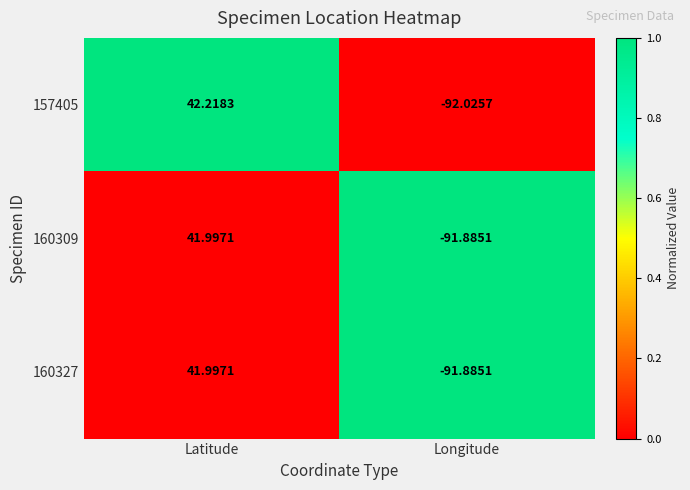

Is the value of 160327 at Longitude greater than the value of 157405 at Longitude?

Yes